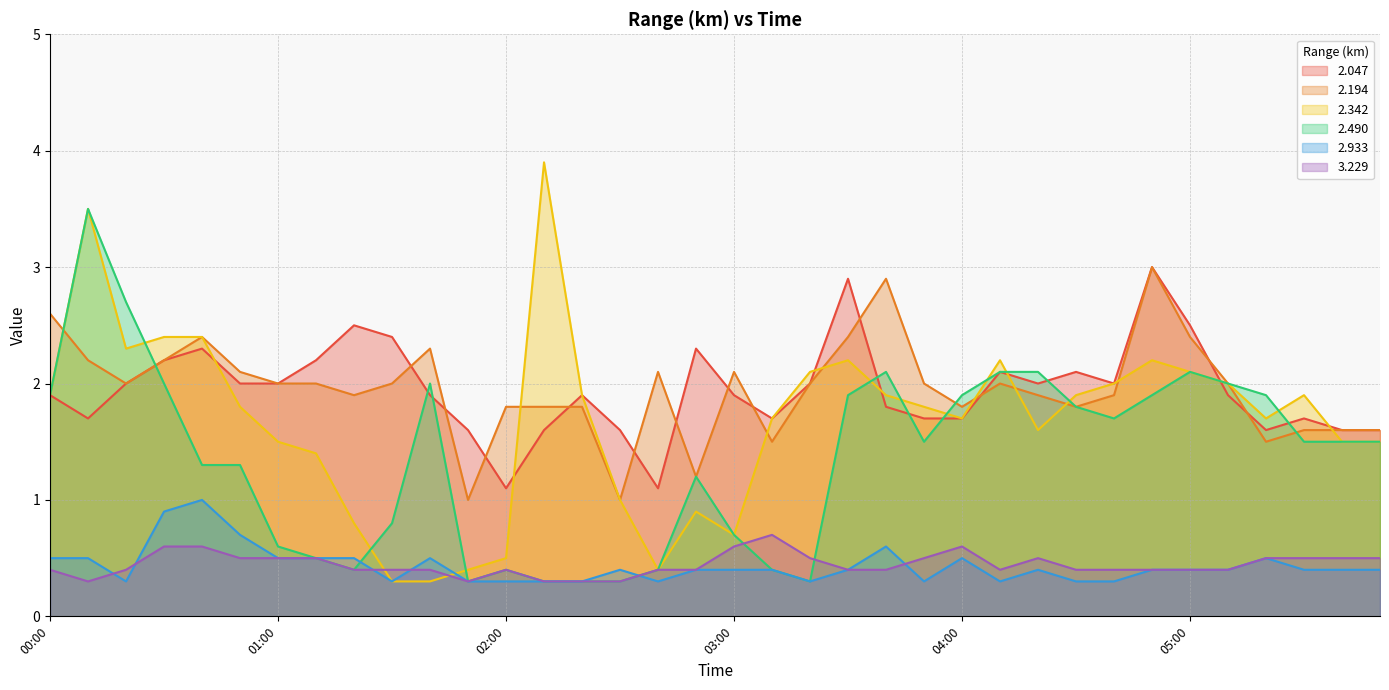

What is the spread (max minus min) of values at 05:30?

1.5